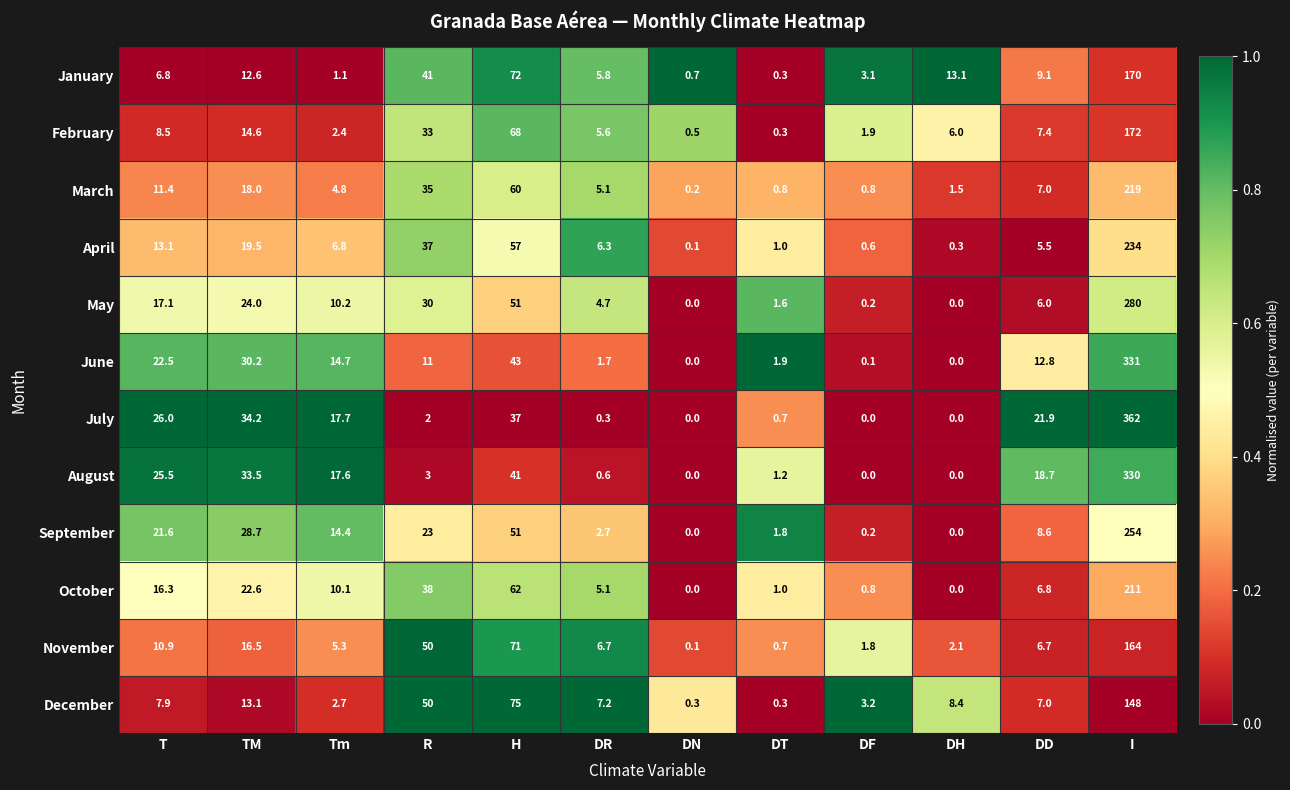

Count the number of categories in the chart.

12